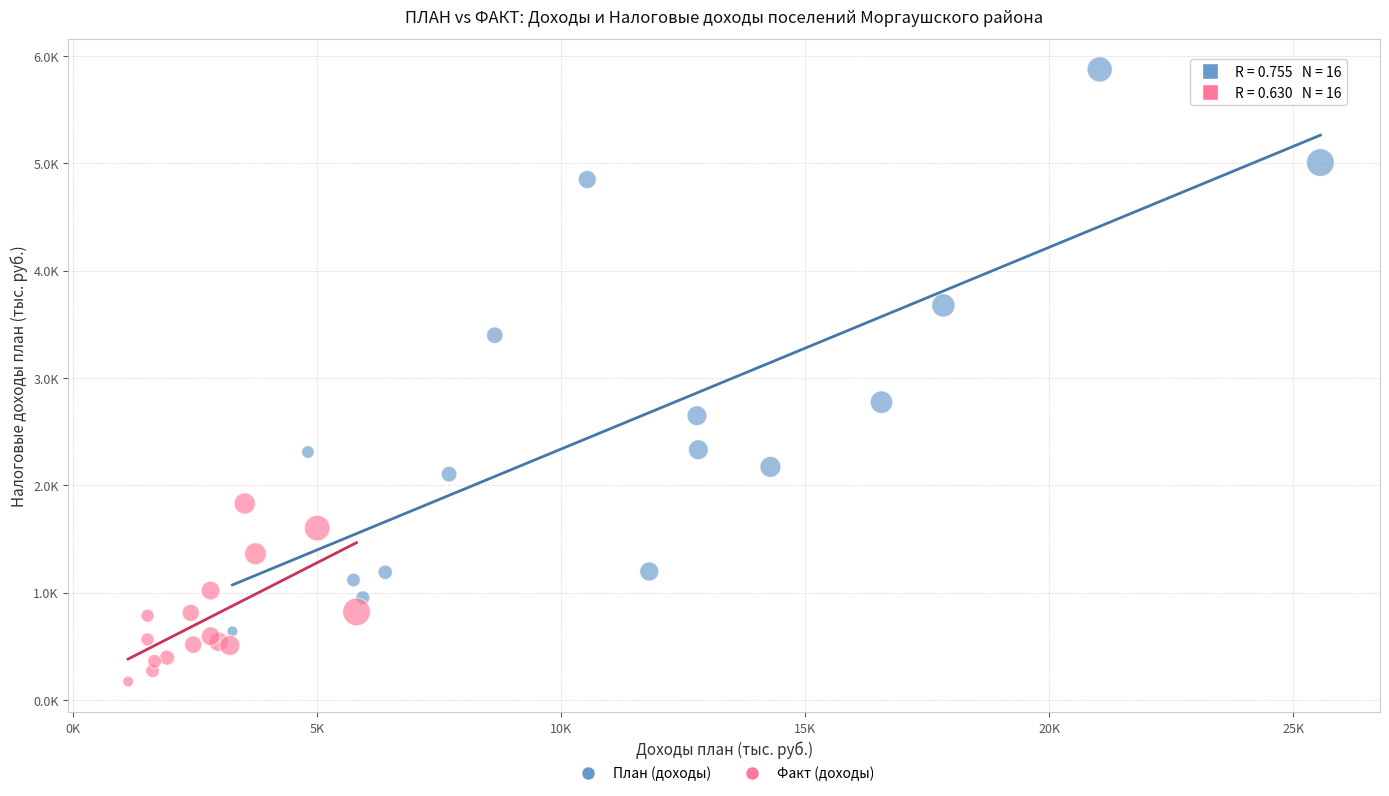

What are all the series names shown in the legend?

План (доходы), Факт (доходы)